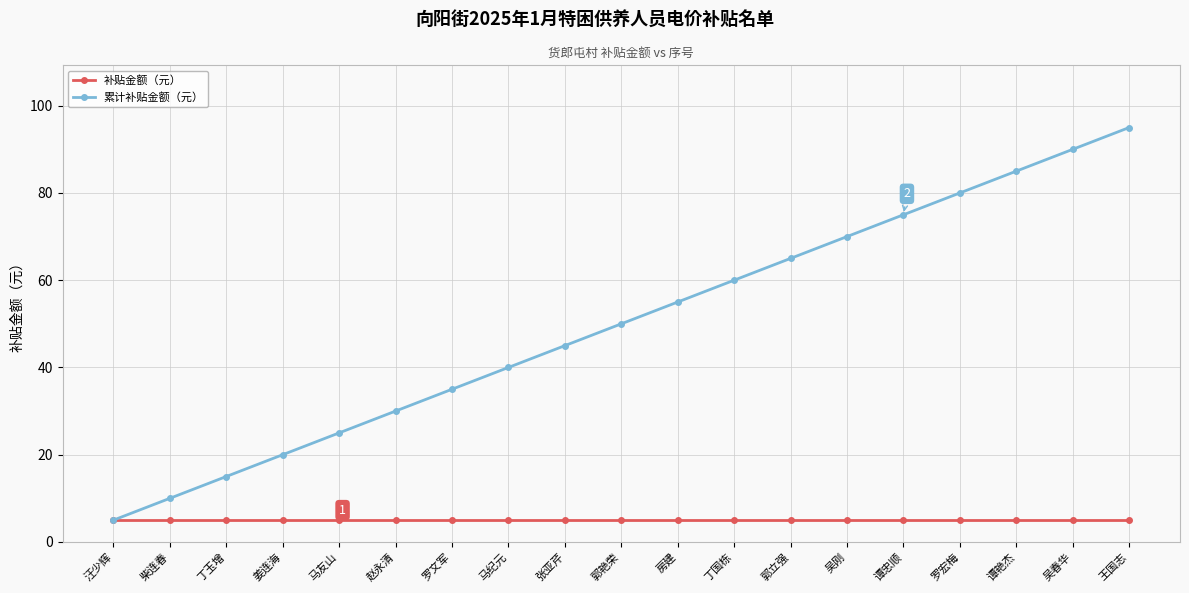

True or false: 累计补贴金额（元） has a value of 124 at 王国志.

False